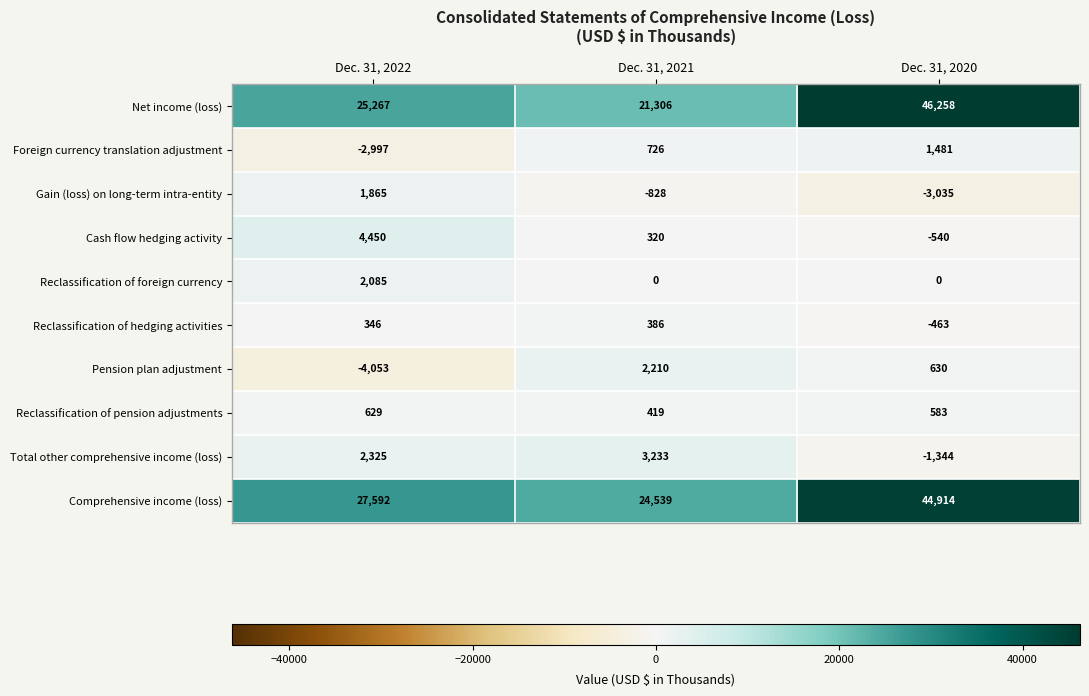

Is it true that Reclassification of pension adjustments equals 682 at Dec. 31, 2021?

False